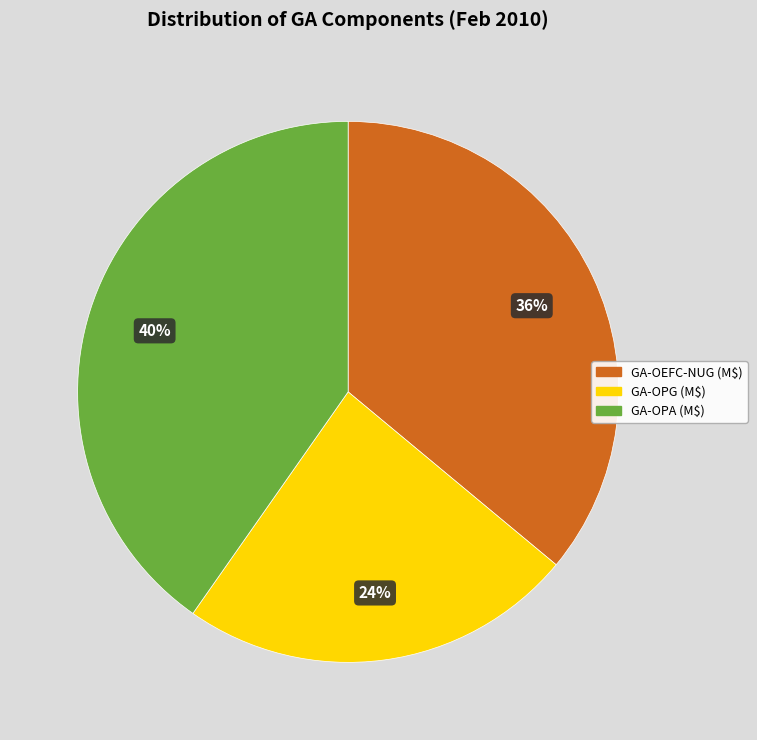

Approximately how many times larger is the value at GA-OPG (M$) compared to GA-OEFC-NUG (M$)?

0.7